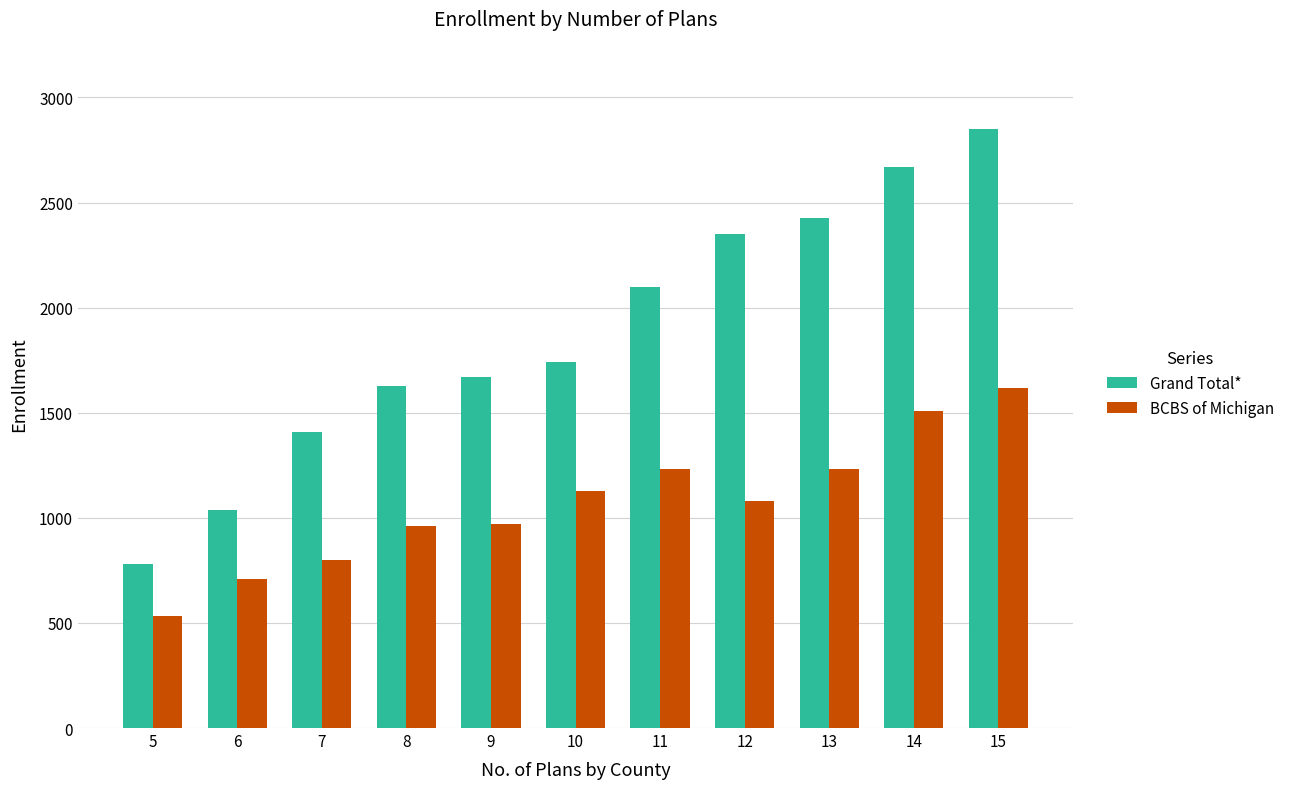

Is it true that BCBS of Michigan equals 2513 at 14?

False